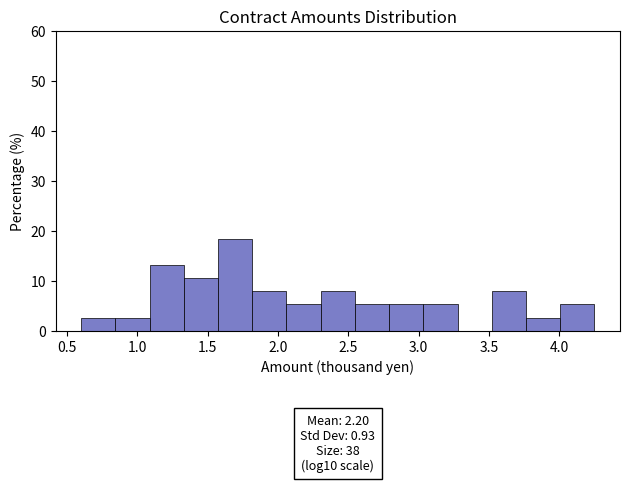

Which range on the x-axis has the tallest bar?

1.55 to 1.80